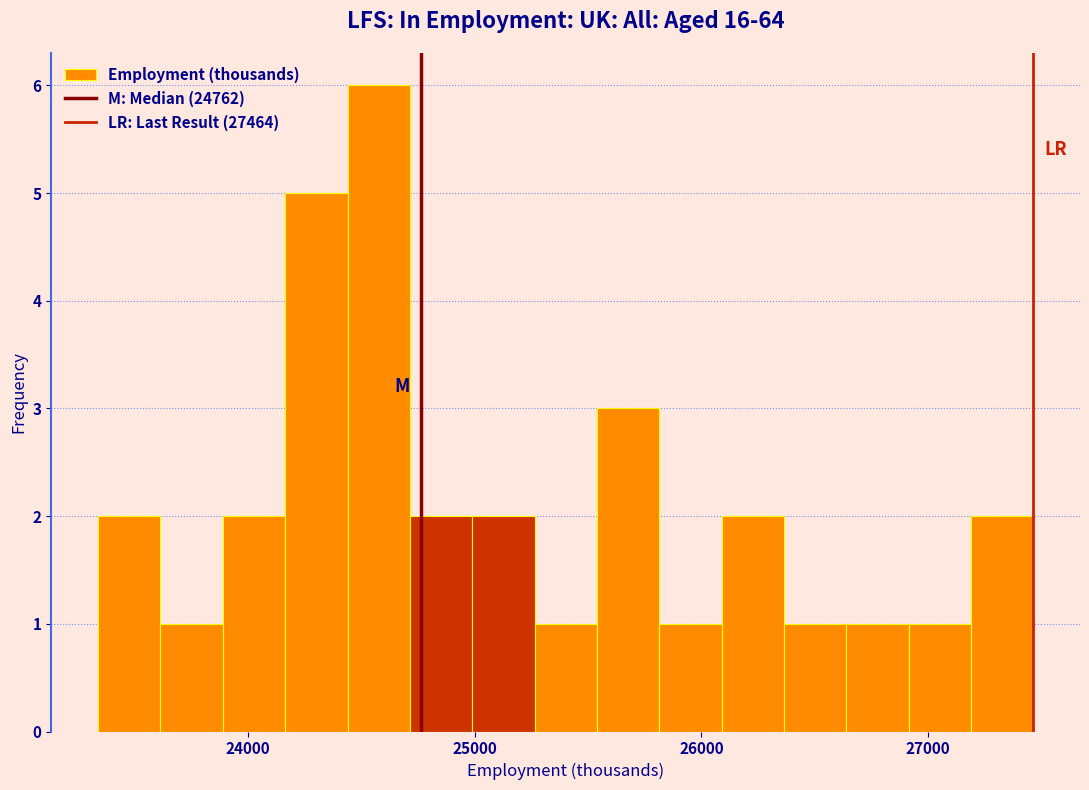

Around what value on the x-axis is the tallest bar? Give the approximate position of its centre, as read against the axis.

24600